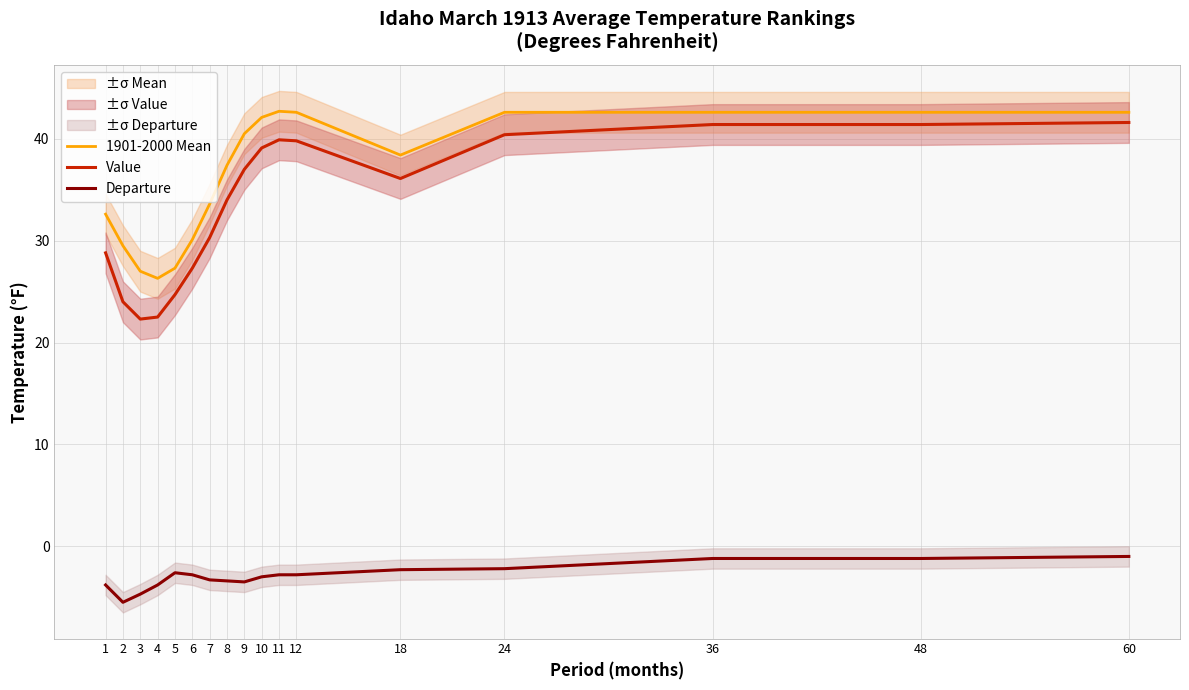

Which series changed the most between 10 and 60?

Value